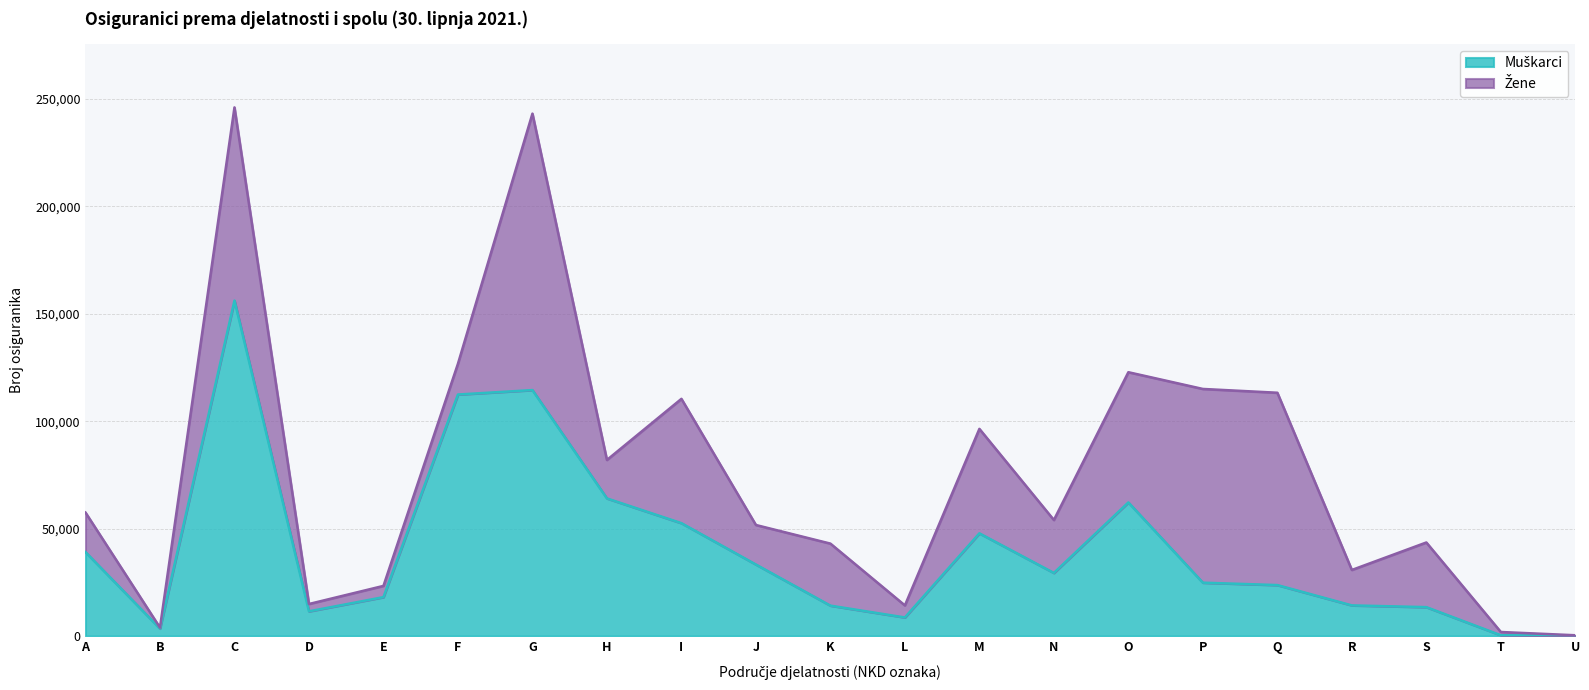

True or false: the data shows 19068 at K.

False